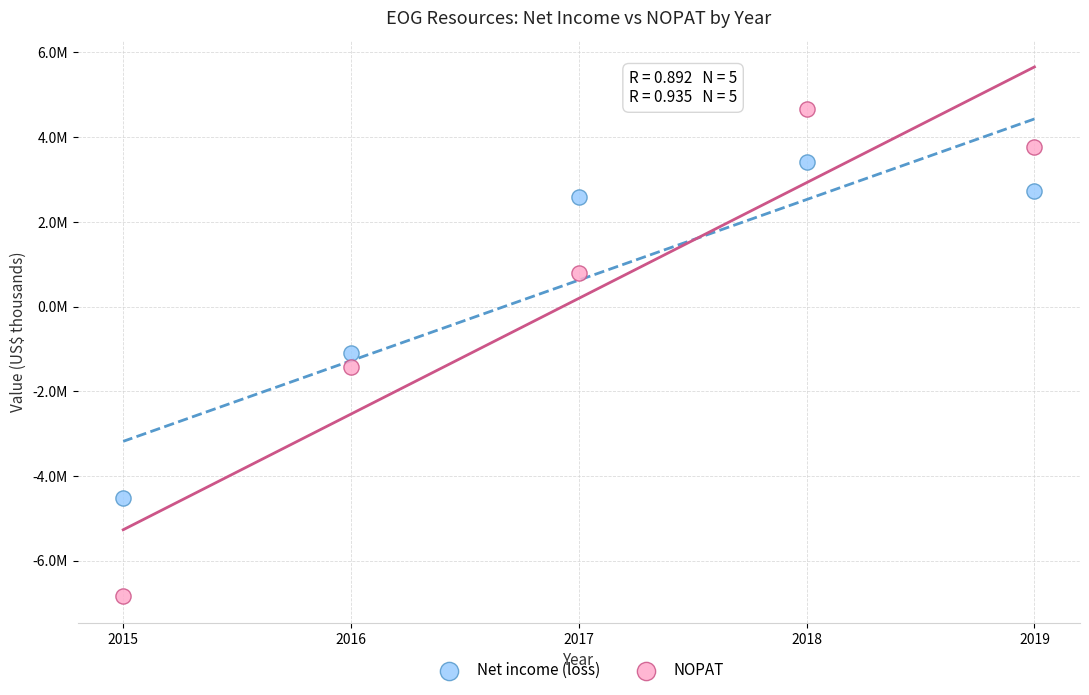

Which series reaches the minimum Y coordinate?

NOPAT